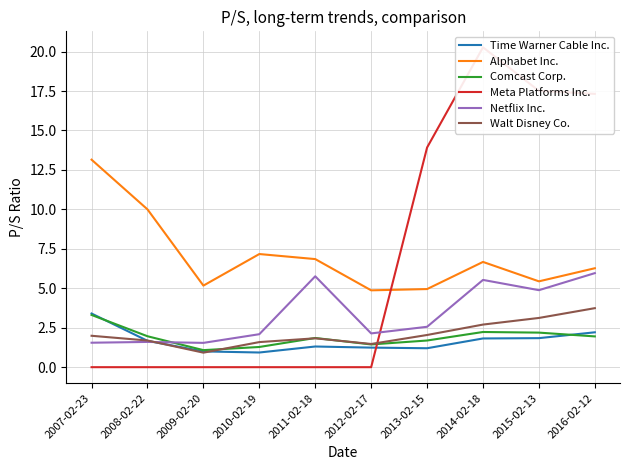

How many values in the Time Warner Cable Inc. series exceed 1?

8